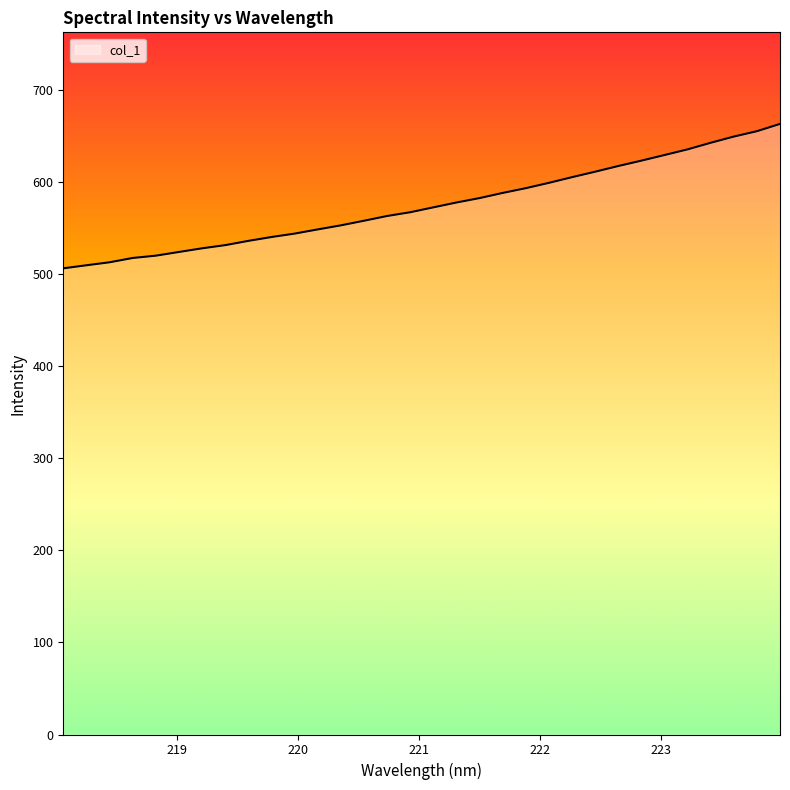

What is the difference between the second highest and minimum values?

148.9